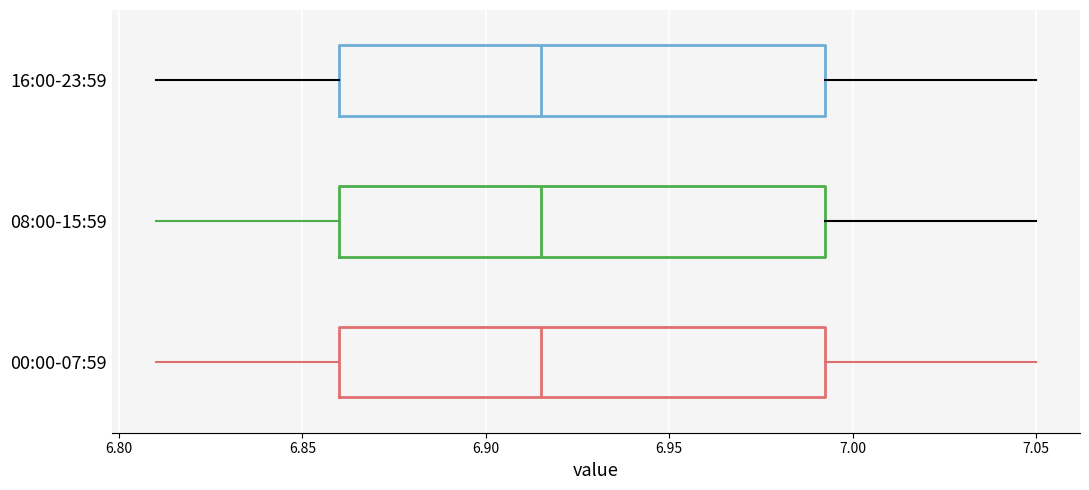

Where is the right edge of the box for 08:00-15:59 on the x-axis? The values are not printed on the chart, so give them approximately, as read against the axis.

6.995